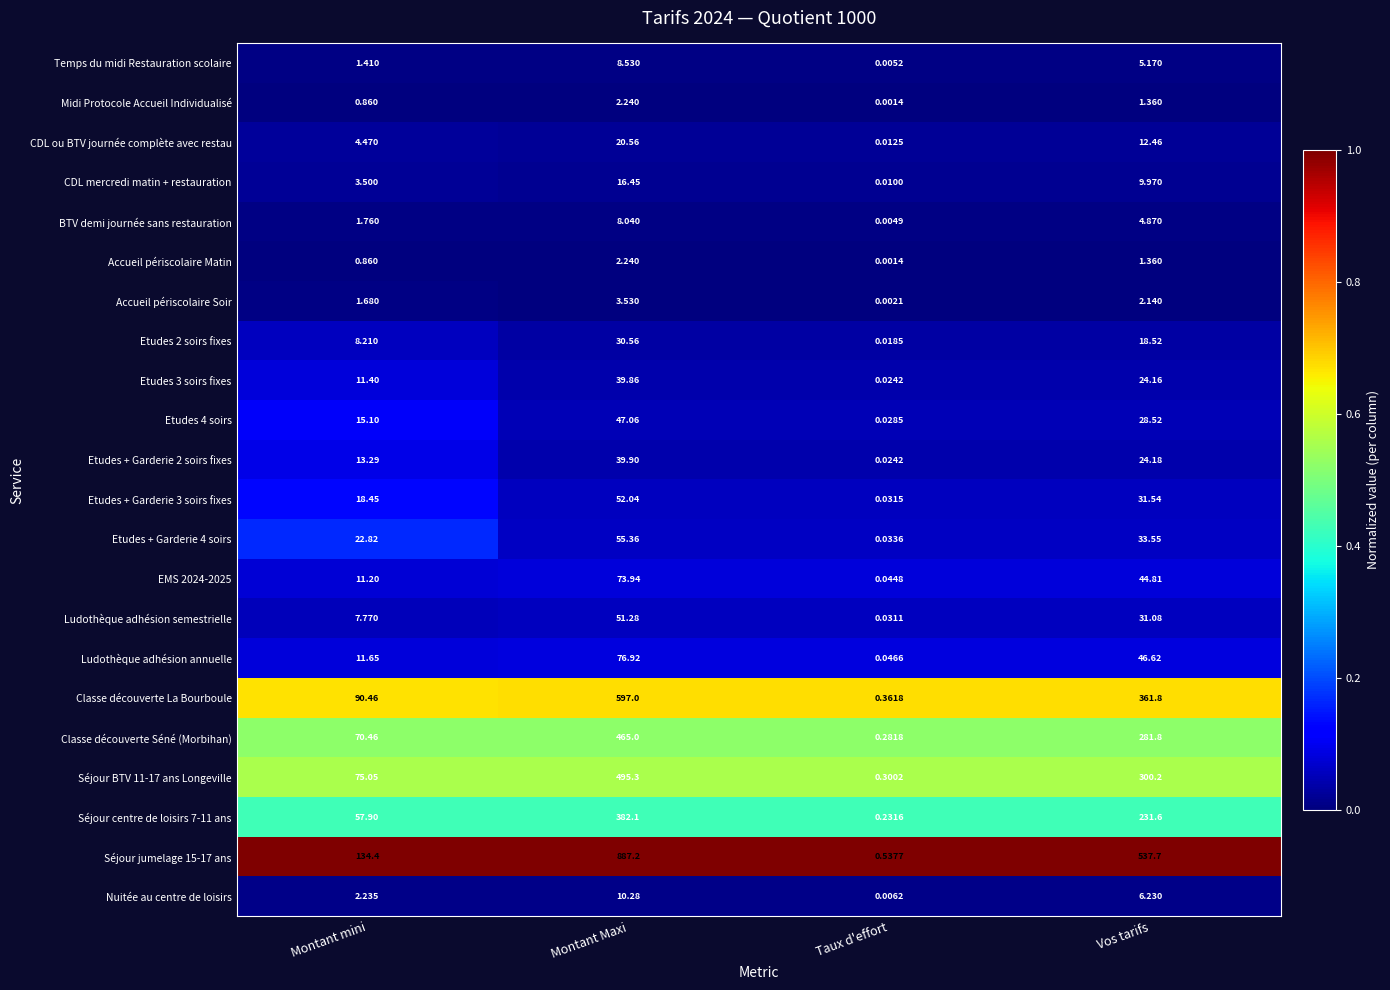

At which label is Etudes 2 soirs fixes closest to 15?

Vos tarifs